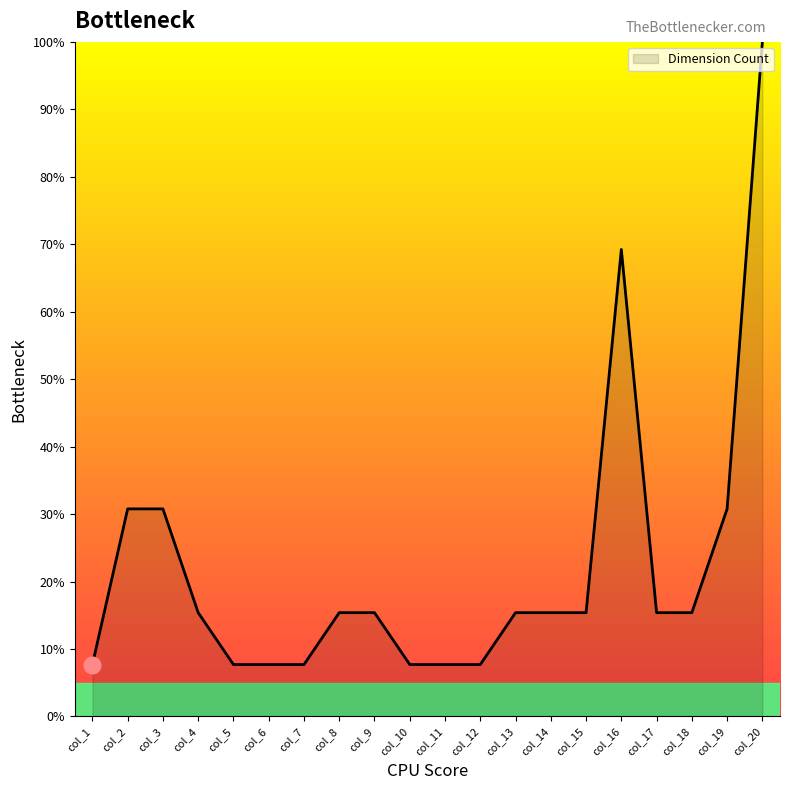

Reading left to right, extract all data points from this chart.

col_1=7.7	col_2=30.8	col_3=30.8	col_4=15.4	col_5=7.7	col_6=7.7	col_7=7.7	col_8=15.4	col_9=15.4	col_10=7.7	col_11=7.7	col_12=7.7	col_13=15.4	col_14=15.4	col_15=15.4	col_16=69.2	col_17=15.4	col_18=15.4	col_19=30.8	col_20=100.0